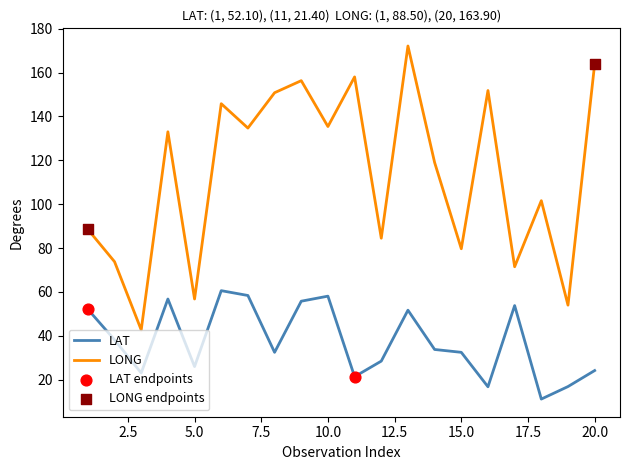

Which series has the widest spread of values?

LONG